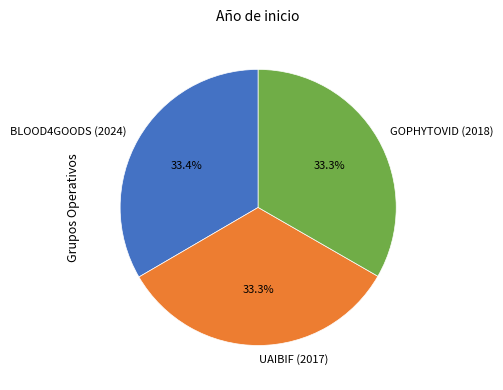

To the nearest percent, what is the combined percentage of BLOOD4GOODS (2024) and GOPHYTOVID (2018)?

67%